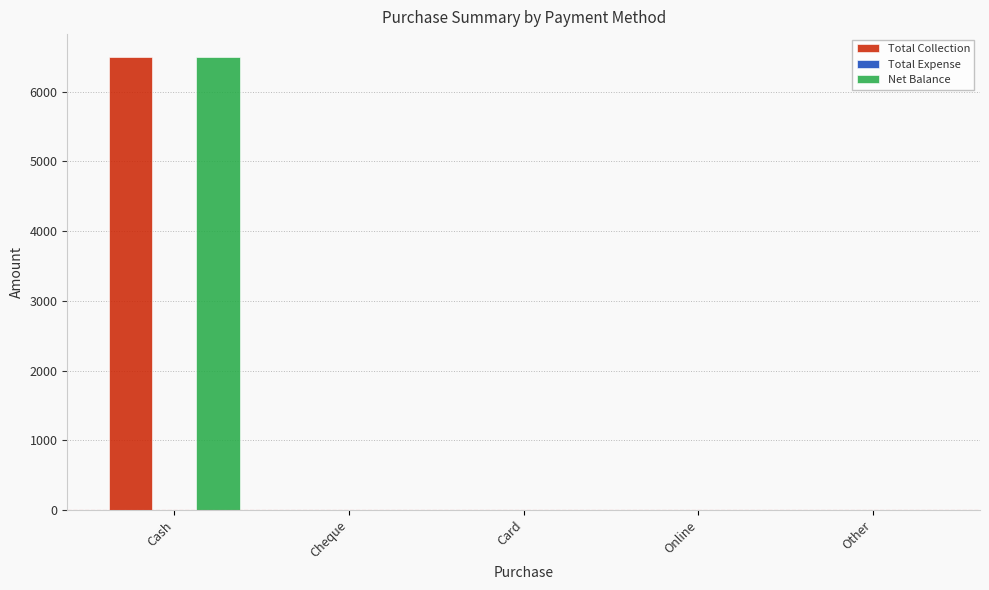

At which category does the chart reach its peak across all series?

Cash